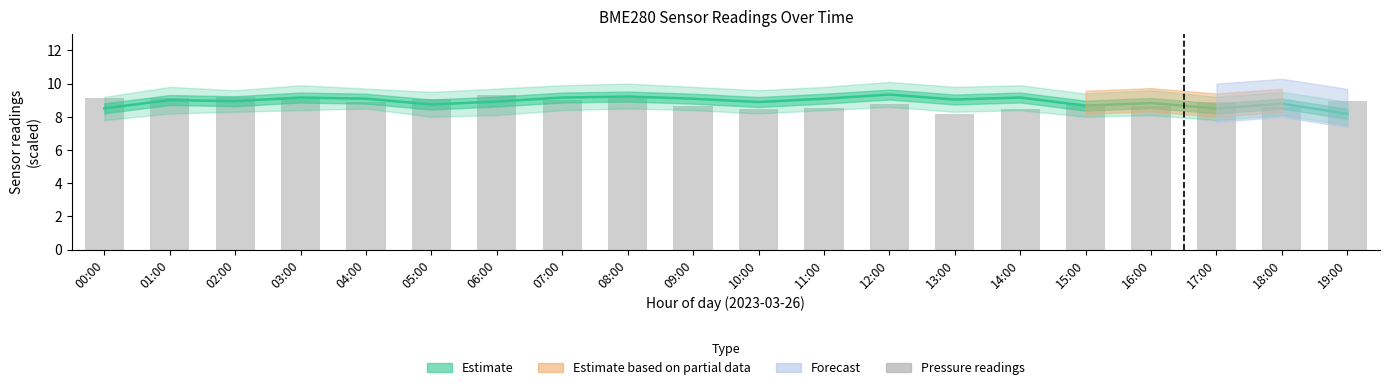

Which series changed the most between 02:00 and 06:00?

pressure (Pa/1000)